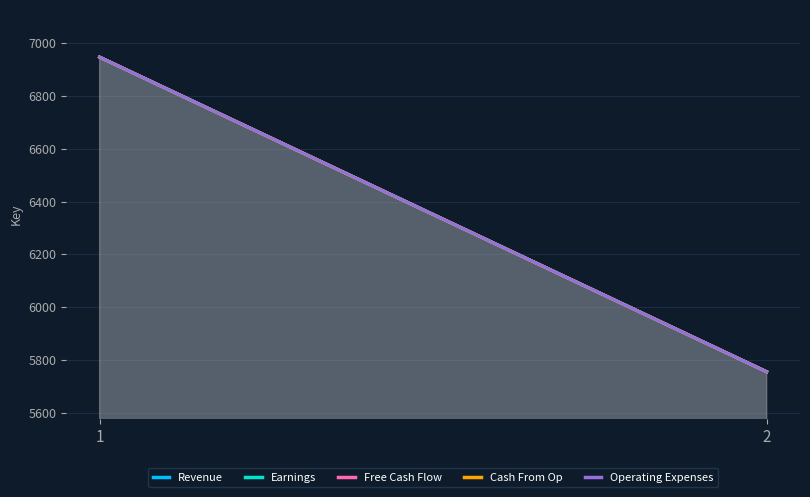

Is the value of Revenue at 1 greater than the value of Cash From Op at 1?

No